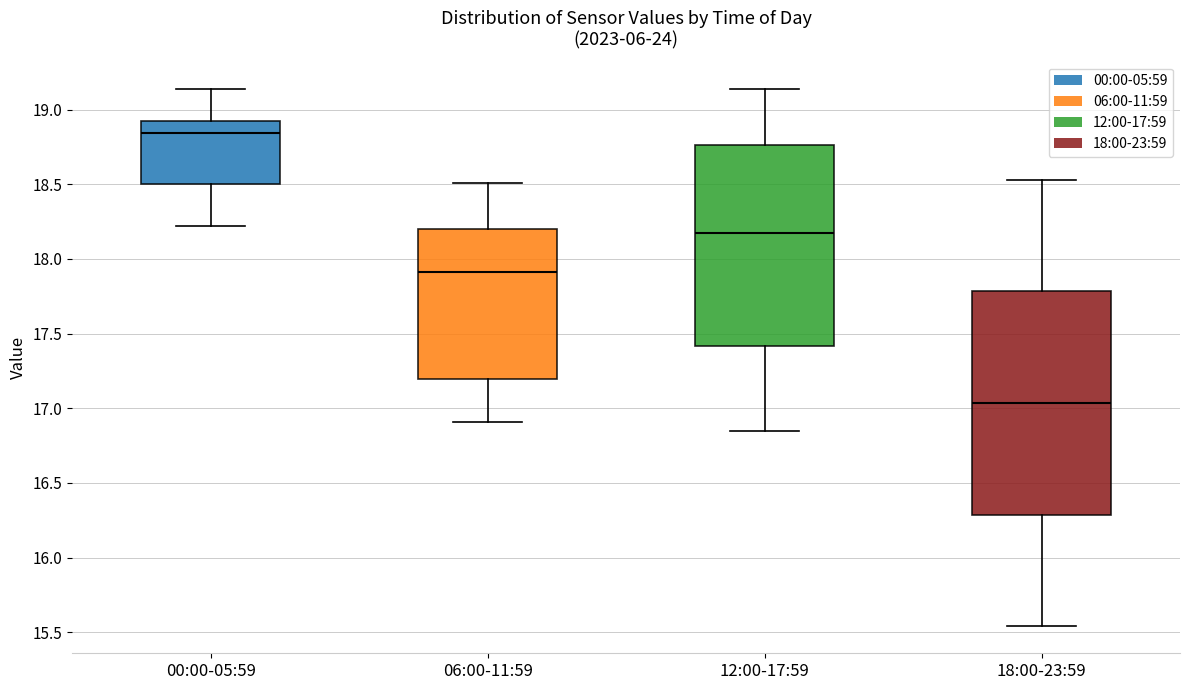

Where does the median line of the box for 18:00-23:59 sit on the y-axis? The values are not printed on the chart, so give them approximately, as read against the axis.

17.05